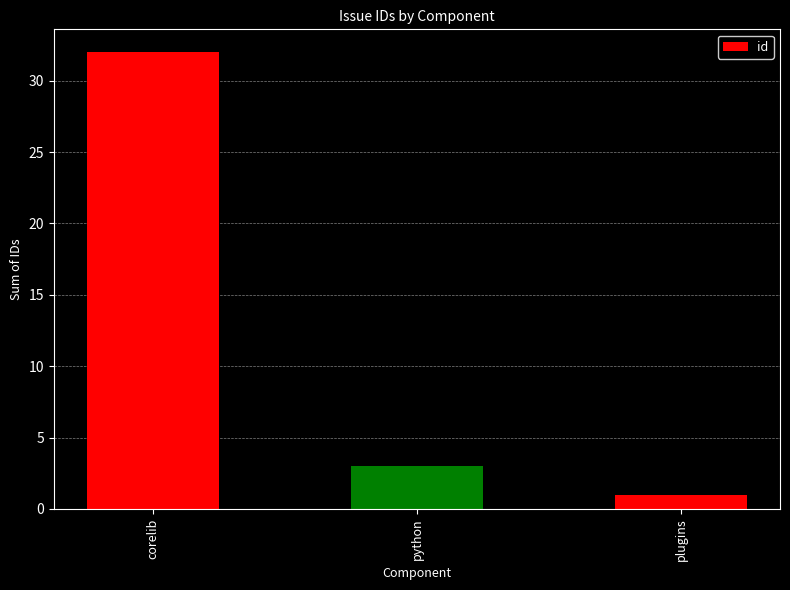

Which has a higher value, corelib or plugins?

corelib